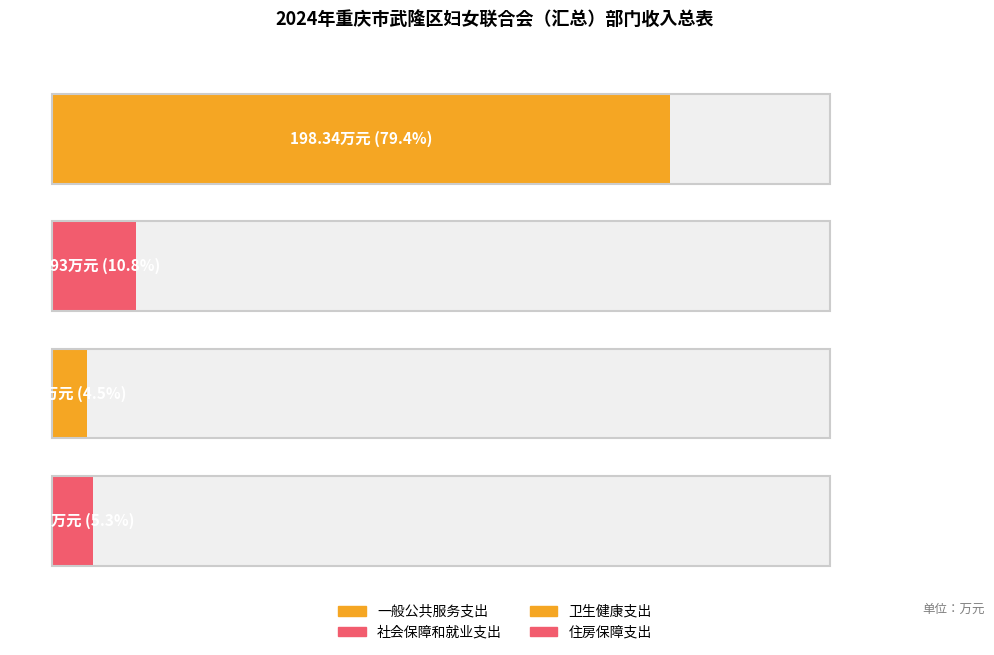

How many groups of bars are there?

4